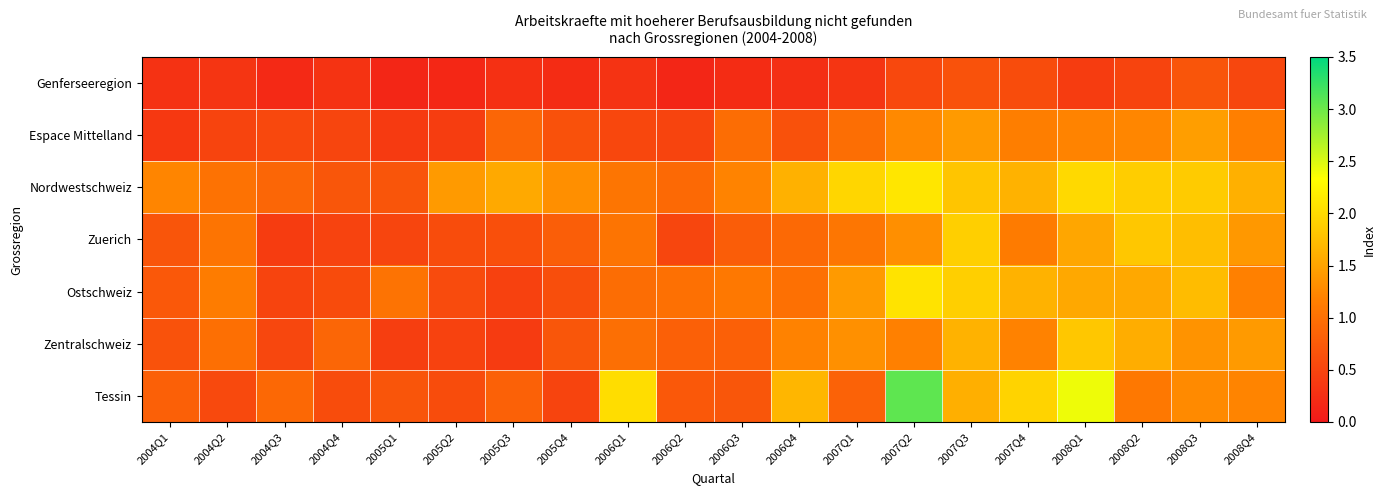

At how many categories does at least one series exceed 1?

17